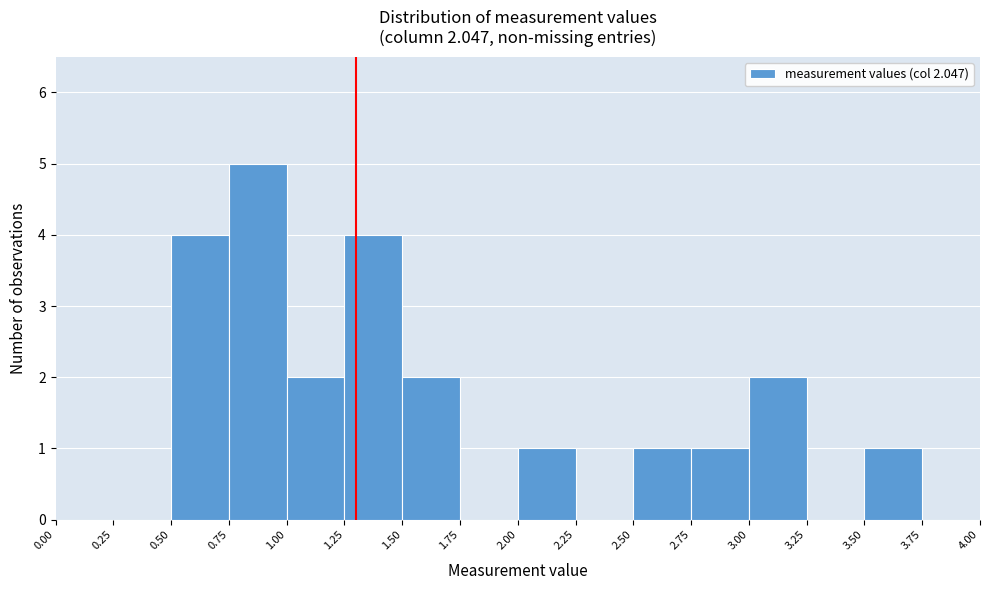

How tall is the bar that spans 0.75 to 1.00 on the x-axis? The values are not printed on the chart, so give them approximately, as read against the axis.

5